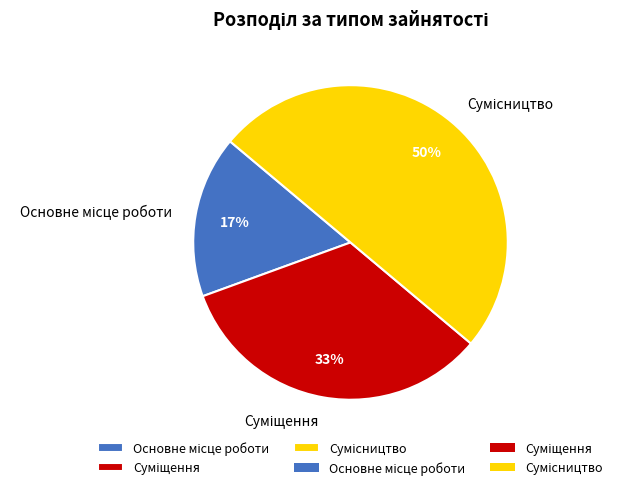

How many slices are in this pie chart?

3